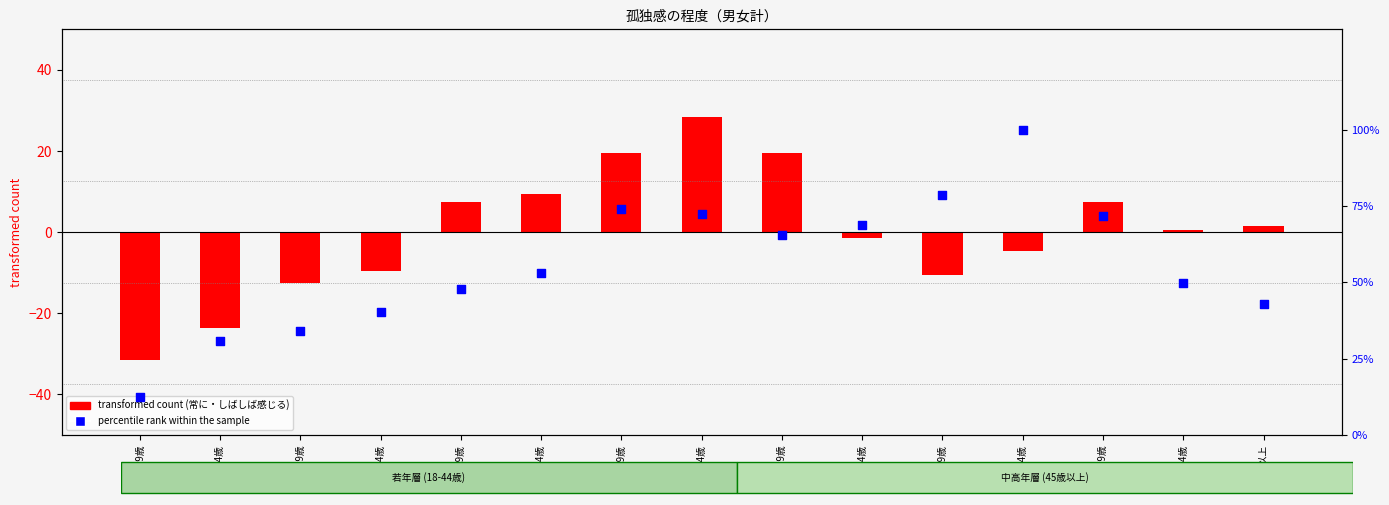

Which series has the widest spread of Y values?

percentile rank within the sample